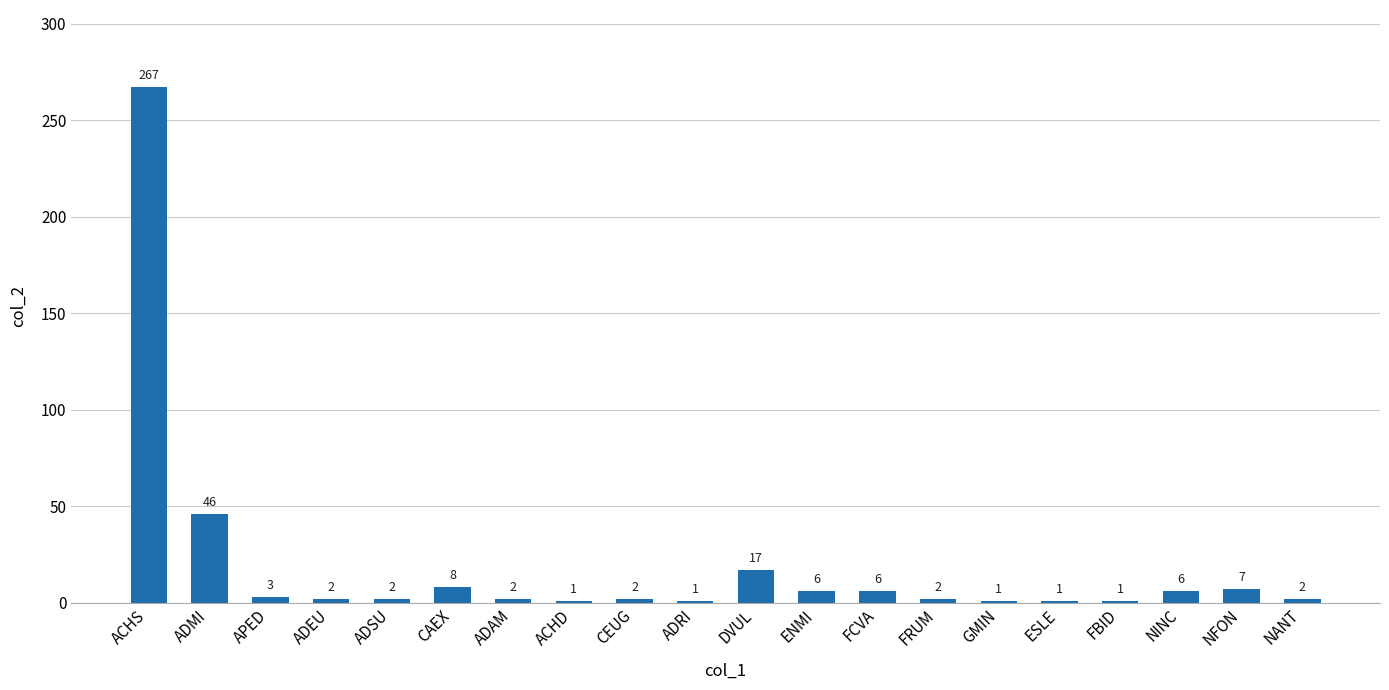

What position from the right is CEUG?

12